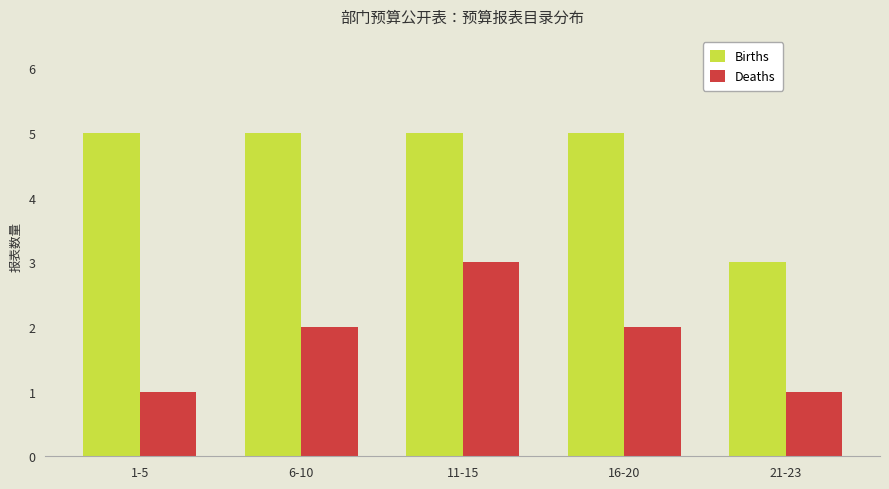

How many data points does each series have?

5